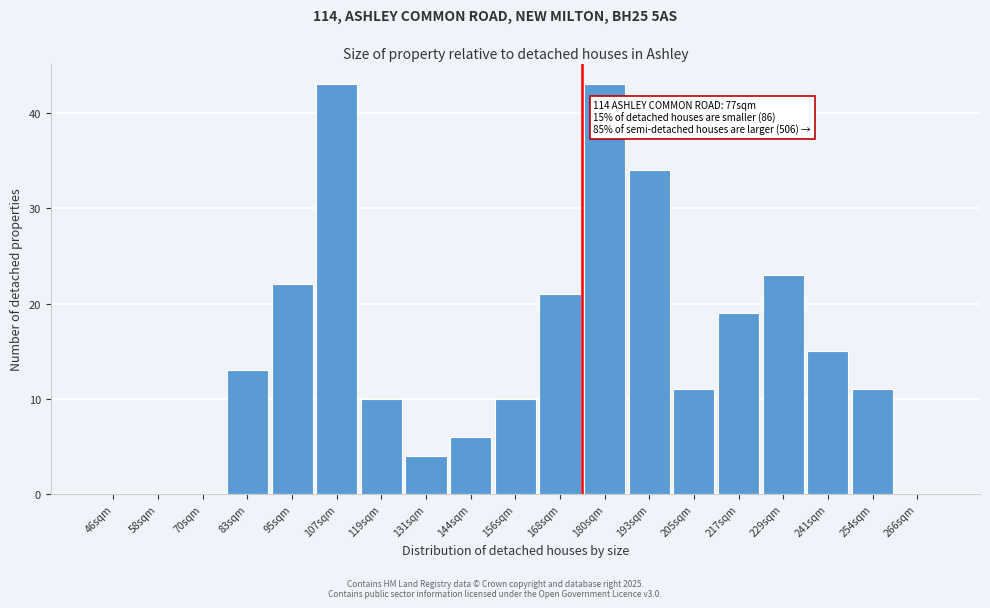

Reading left to right, extract all data points from this chart.

46sqm=0	58sqm=0	70sqm=0	83sqm=13	95sqm=22	107sqm=43	119sqm=10	131sqm=4	144sqm=6	156sqm=10	168sqm=21	180sqm=43	193sqm=34	205sqm=11	217sqm=19	229sqm=23	241sqm=15	254sqm=11	266sqm=0